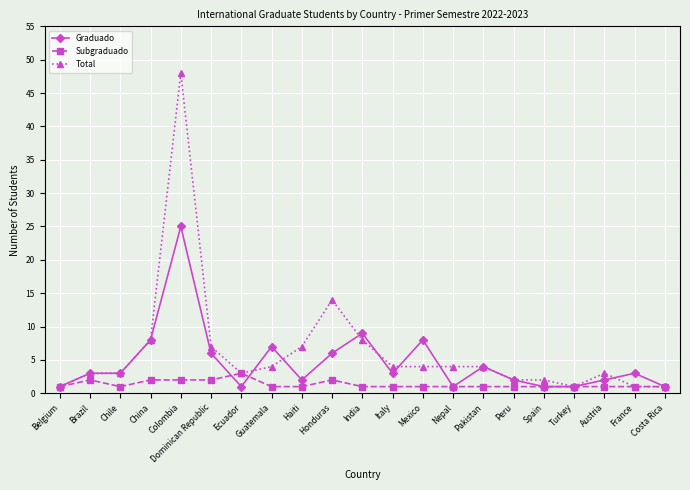

Reading left to right, what are all the values shown in this chart?

Graduado: Belgium=1	Brazil=3	Chile=3	China=8	Colombia=25	Dominican Republic=6	Ecuador=1	Guatemala=7	Haiti=2	Honduras=6	India=9	Italy=3	Mexico=8	Nepal=1	Pakistan=4	Peru=2	Spain=1	Turkey=1	Austria=2	France=3	Costa Rica=1
Subgraduado: Belgium=1	Brazil=2	Chile=1	China=2	Colombia=2	Dominican Republic=2	Ecuador=3	Guatemala=1	Haiti=1	Honduras=2	India=1	Italy=1	Mexico=1	Nepal=1	Pakistan=1	Peru=1	Spain=1	Turkey=1	Austria=1	France=1	Costa Rica=1
Total: Belgium=1	Brazil=3	Chile=3	China=8	Colombia=48	Dominican Republic=7	Ecuador=3	Guatemala=4	Haiti=7	Honduras=14	India=8	Italy=4	Mexico=4	Nepal=4	Pakistan=4	Peru=2	Spain=2	Turkey=1	Austria=3	France=1	Costa Rica=1